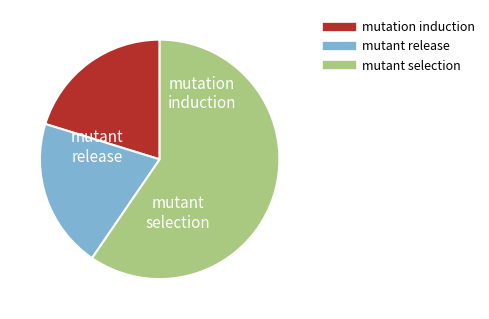

Count the number of slices in the pie.

3